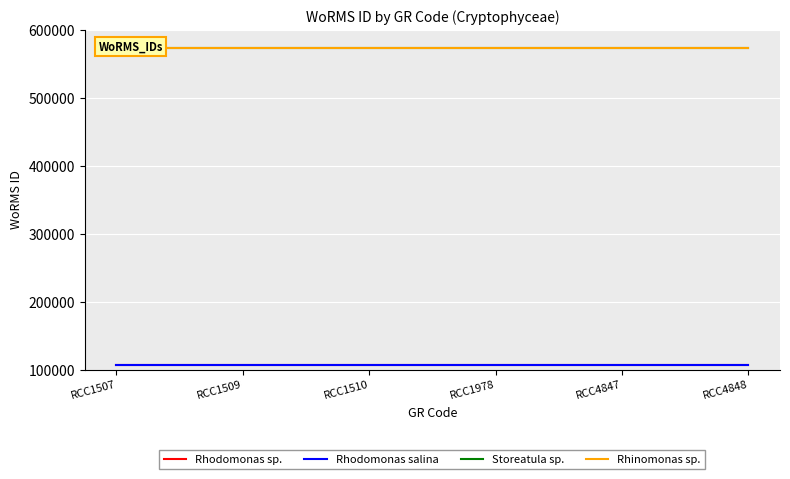

At which label does Rhinomonas sp. reach its minimum?

RCC1507